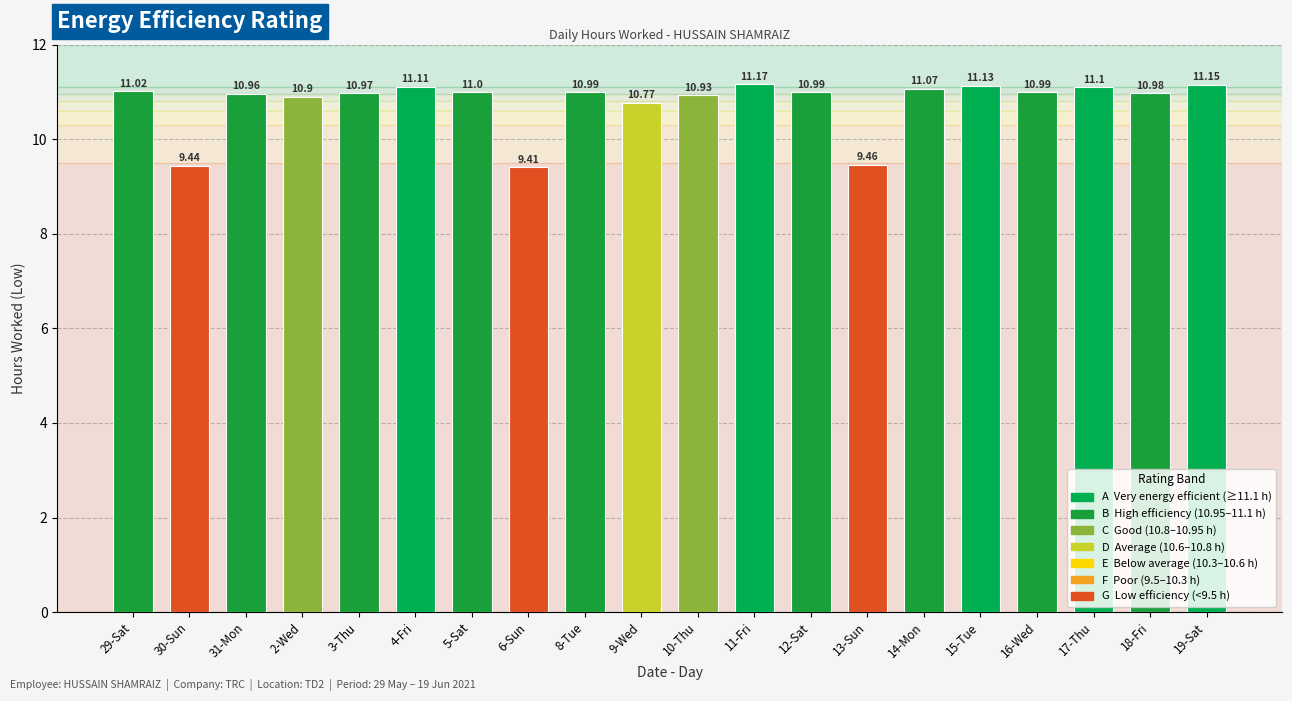

What is the value of the 20th bar from the left?

11.2